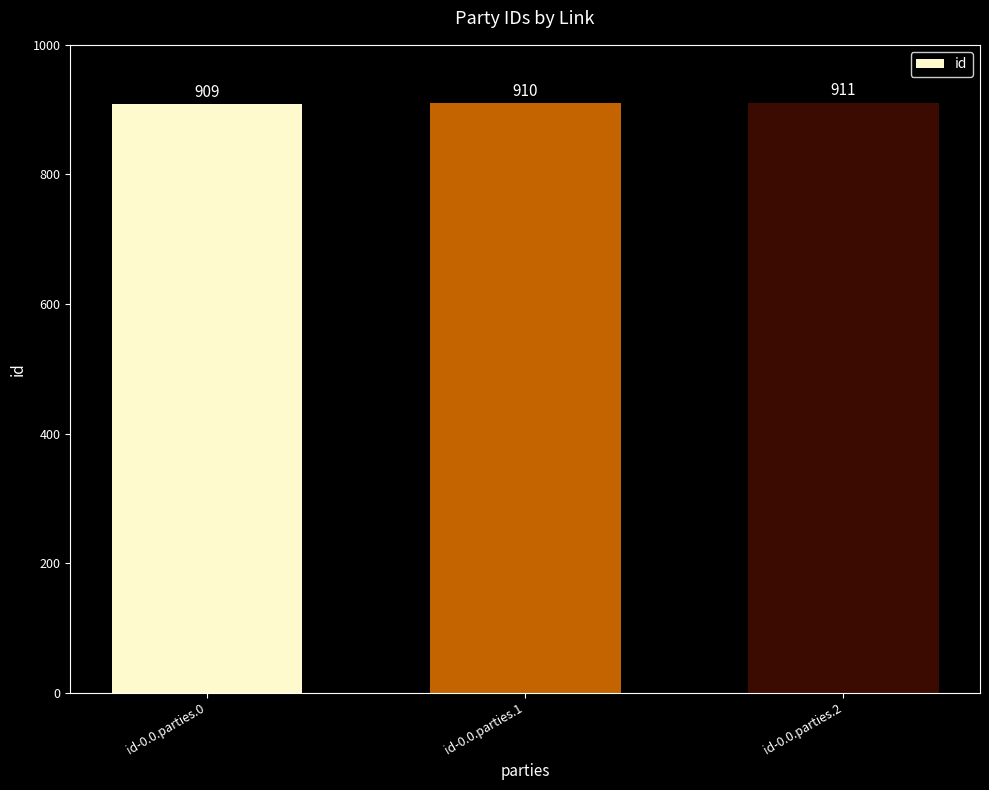

Rank the categories by value from lowest to highest.

id-0.0.parties.0, id-0.0.parties.1, id-0.0.parties.2